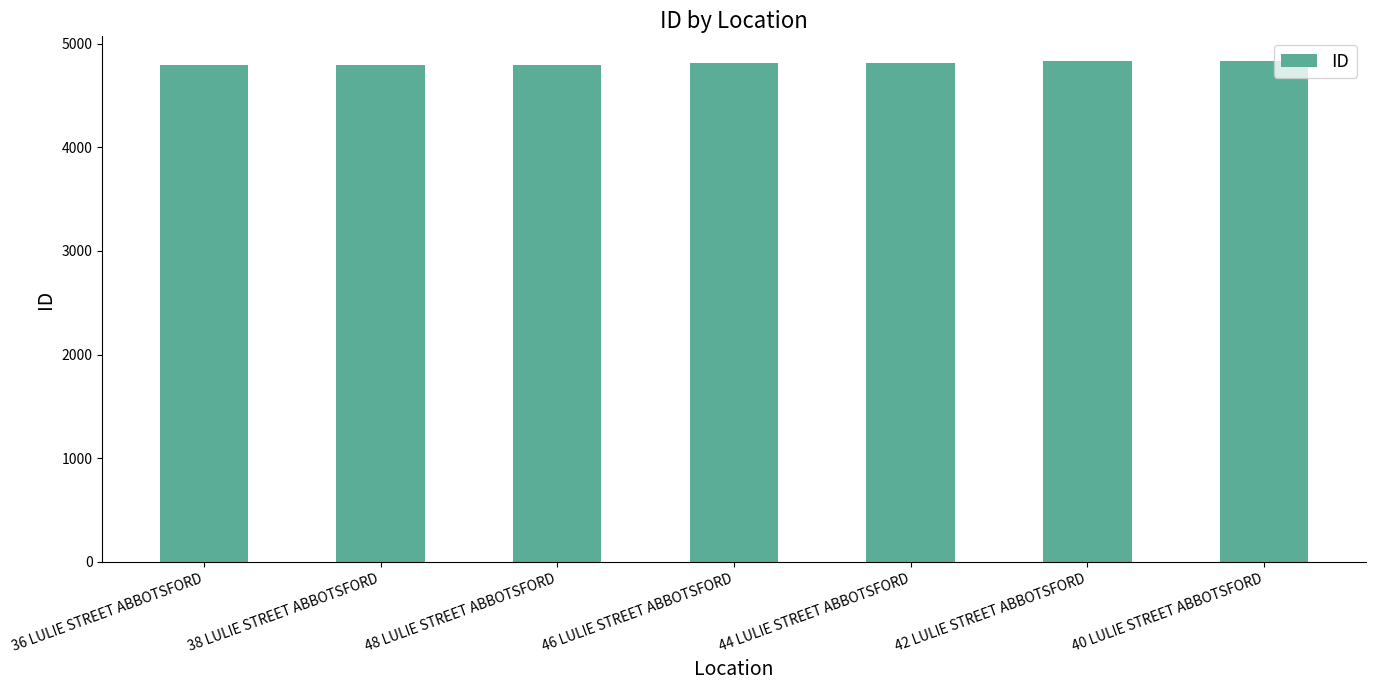

What is the minimum value shown in the chart?

4790